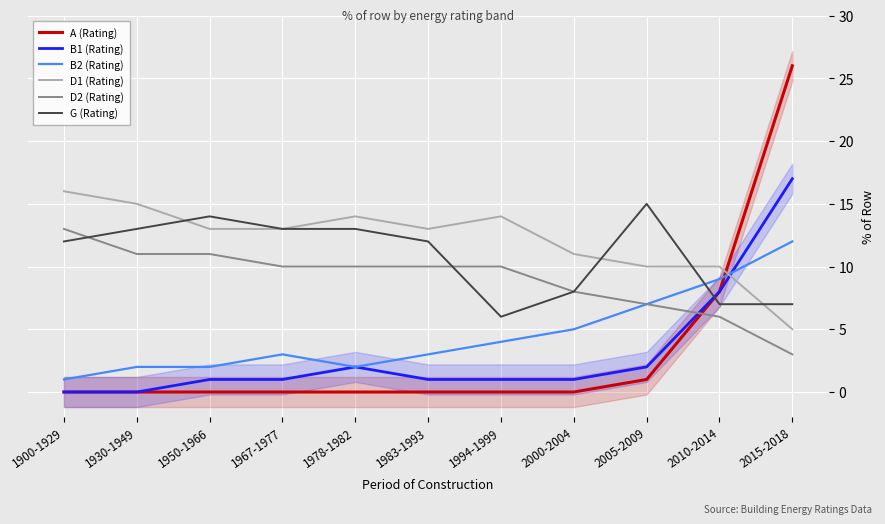

What is the label of the 11th point from the left?

2015-2018